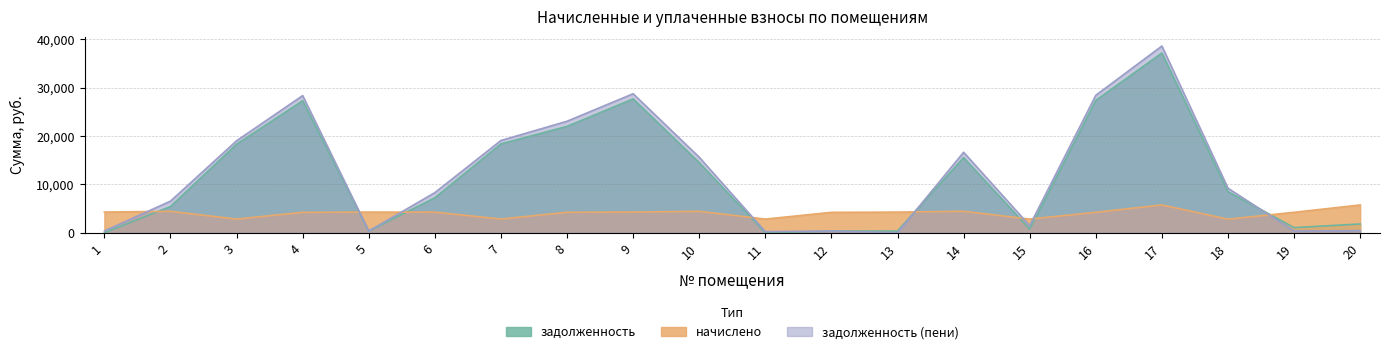

Which has a higher value, 10 or 16?

16